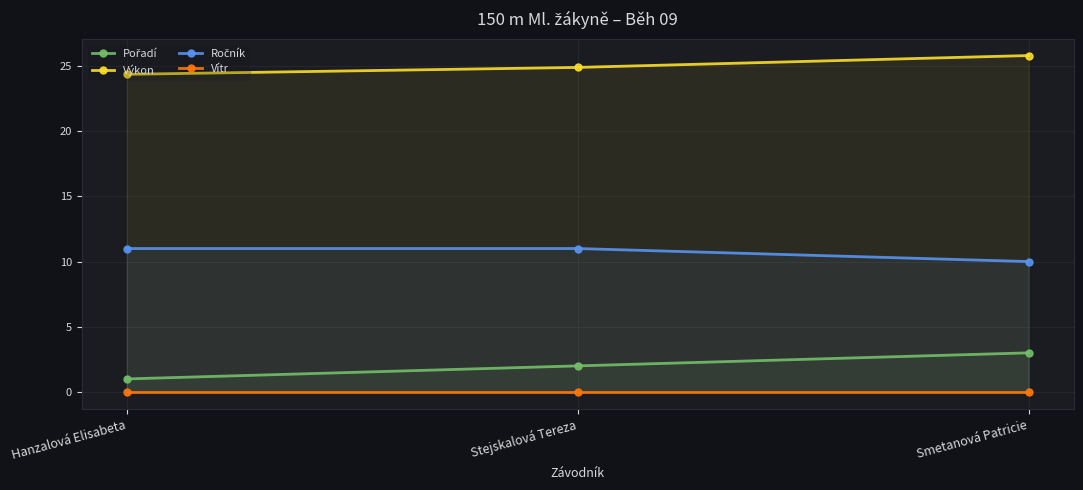

Which series has the largest total across all categories?

Výkon